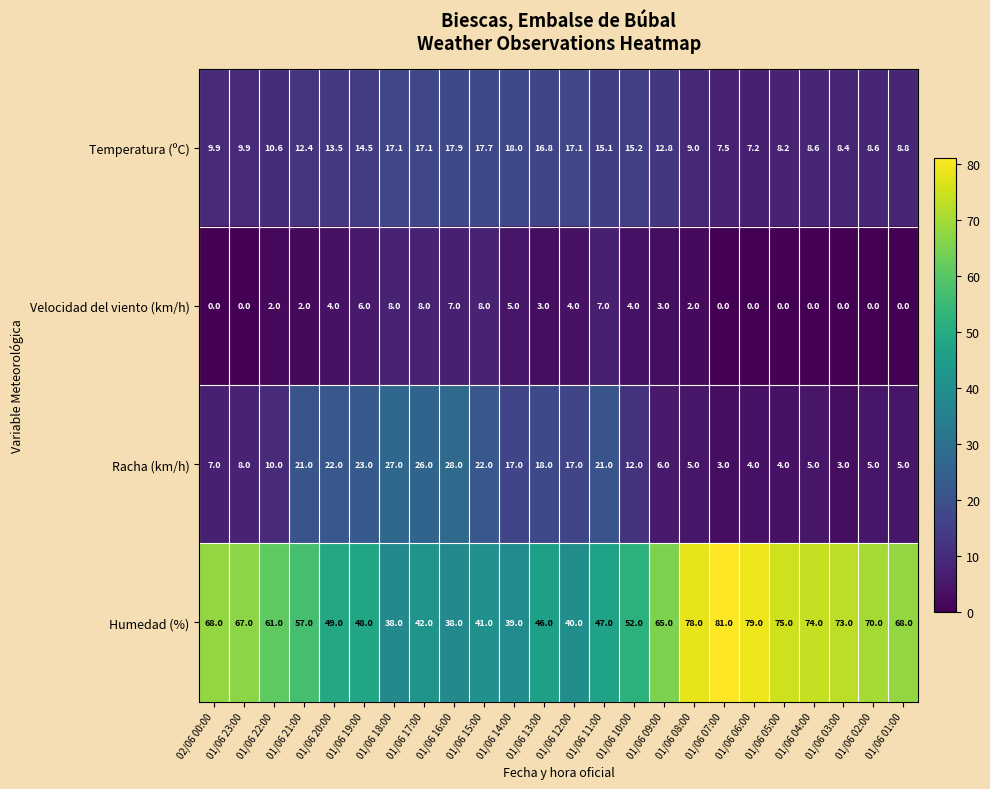

At which category is the sum across all series the highest?

01/06 08:00